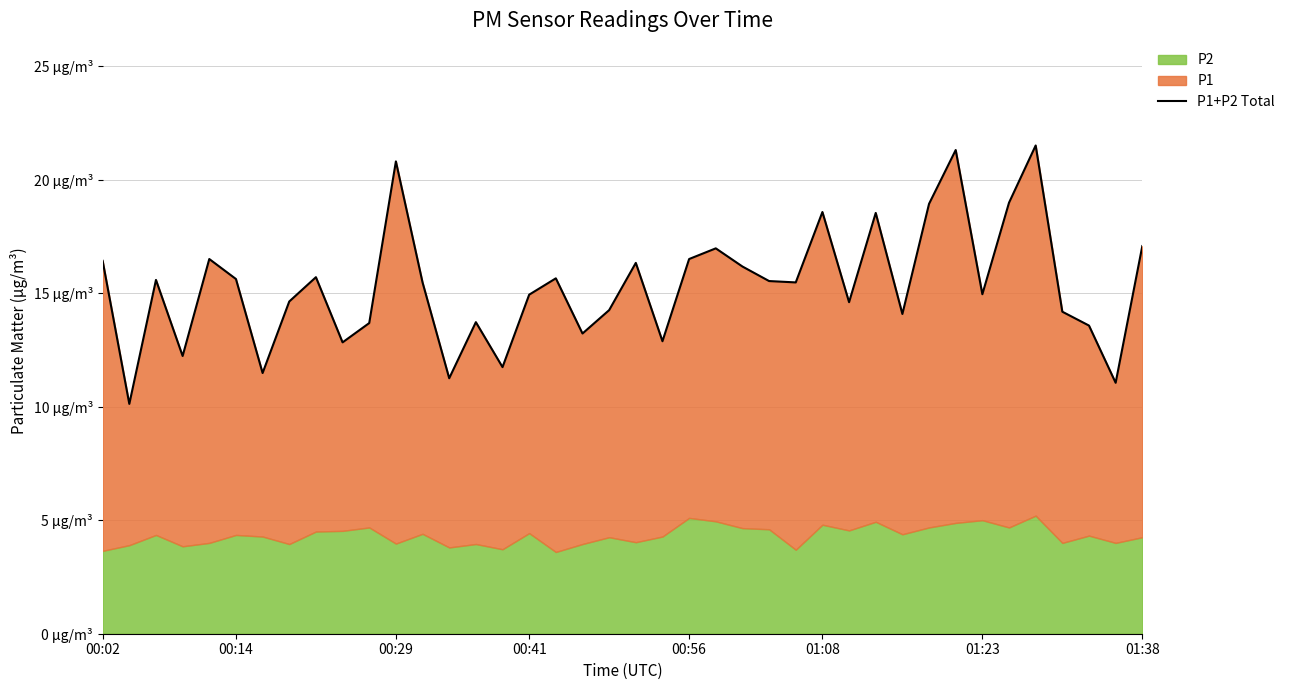

What is the sum of all values?

613.0